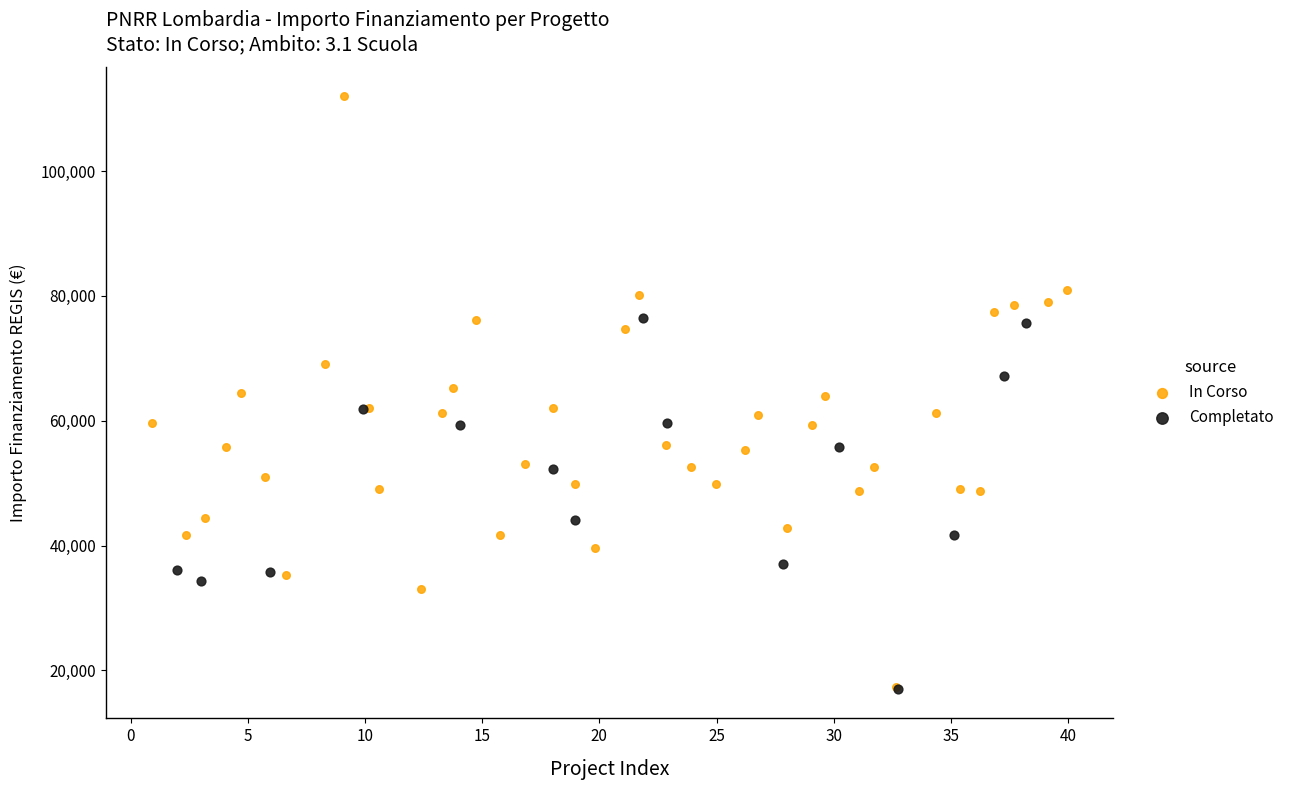

Which series reaches the maximum Y coordinate?

In Corso